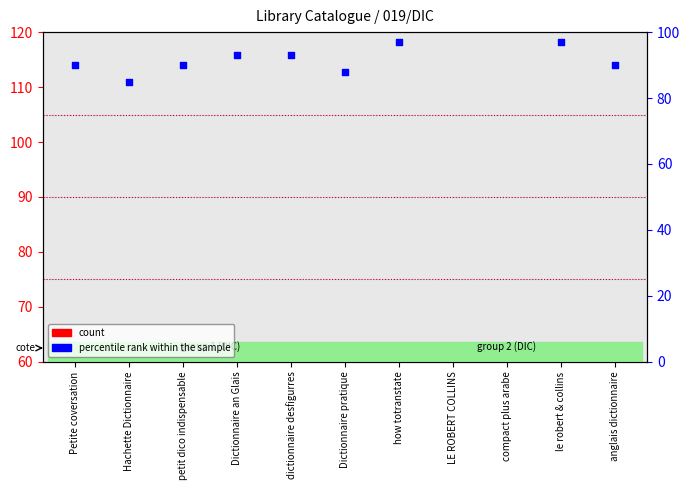

Is the value of count at le robert & collins greater than the value of percentile rank within the sample at anglais dictionnaire?

No